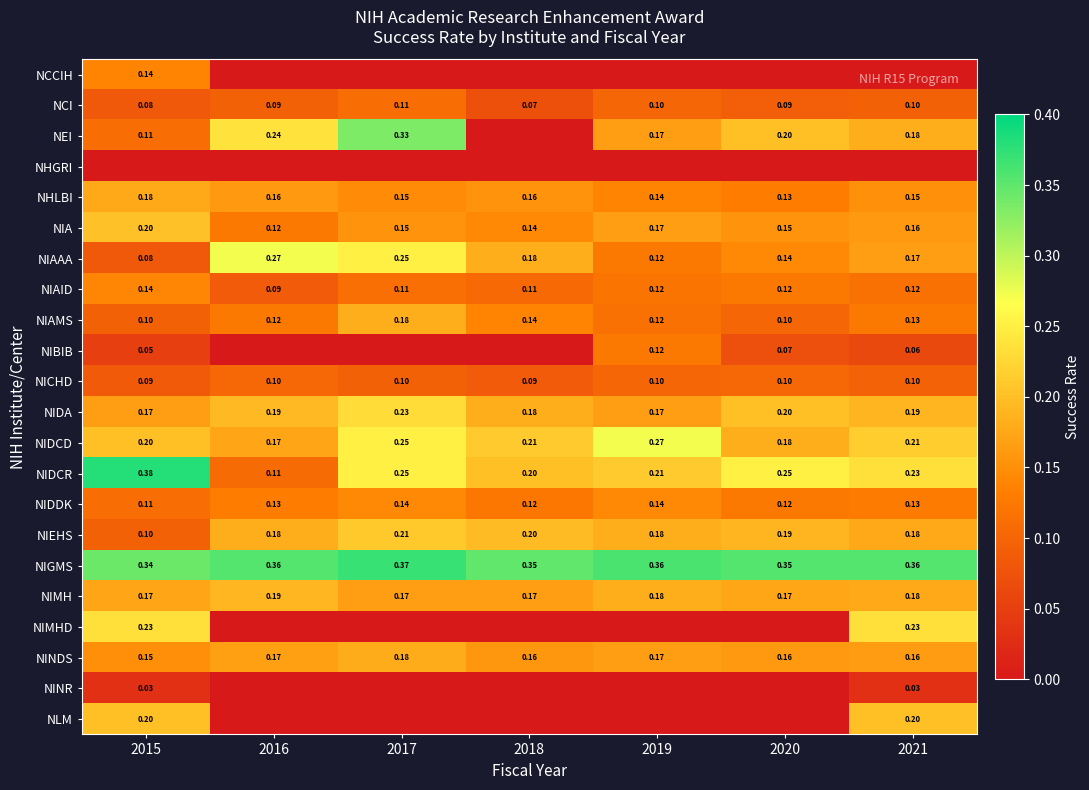

What is the maximum value shown in the chart?

0.4